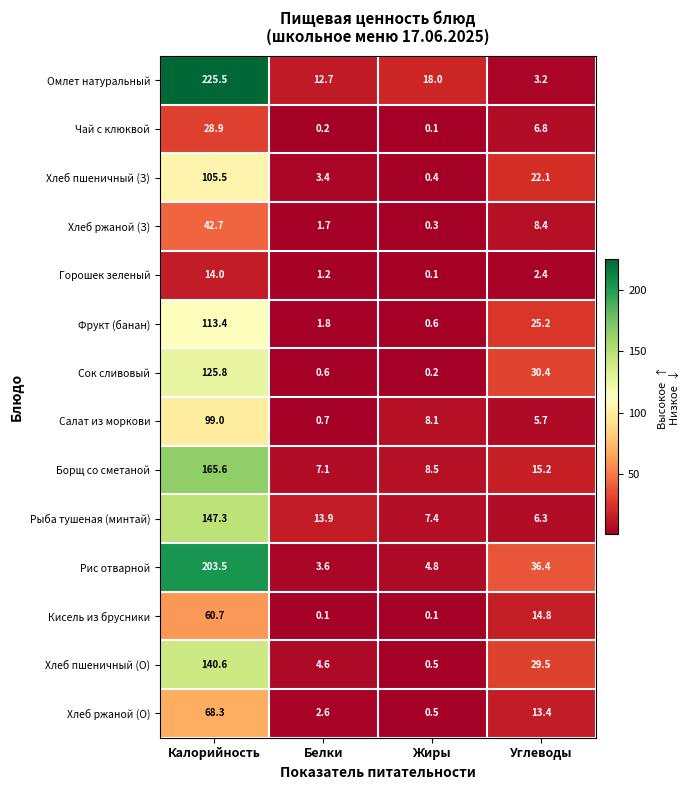

What is the difference between the Хлеб пшеничный (О) values at Калорийность and Жиры?

140.1